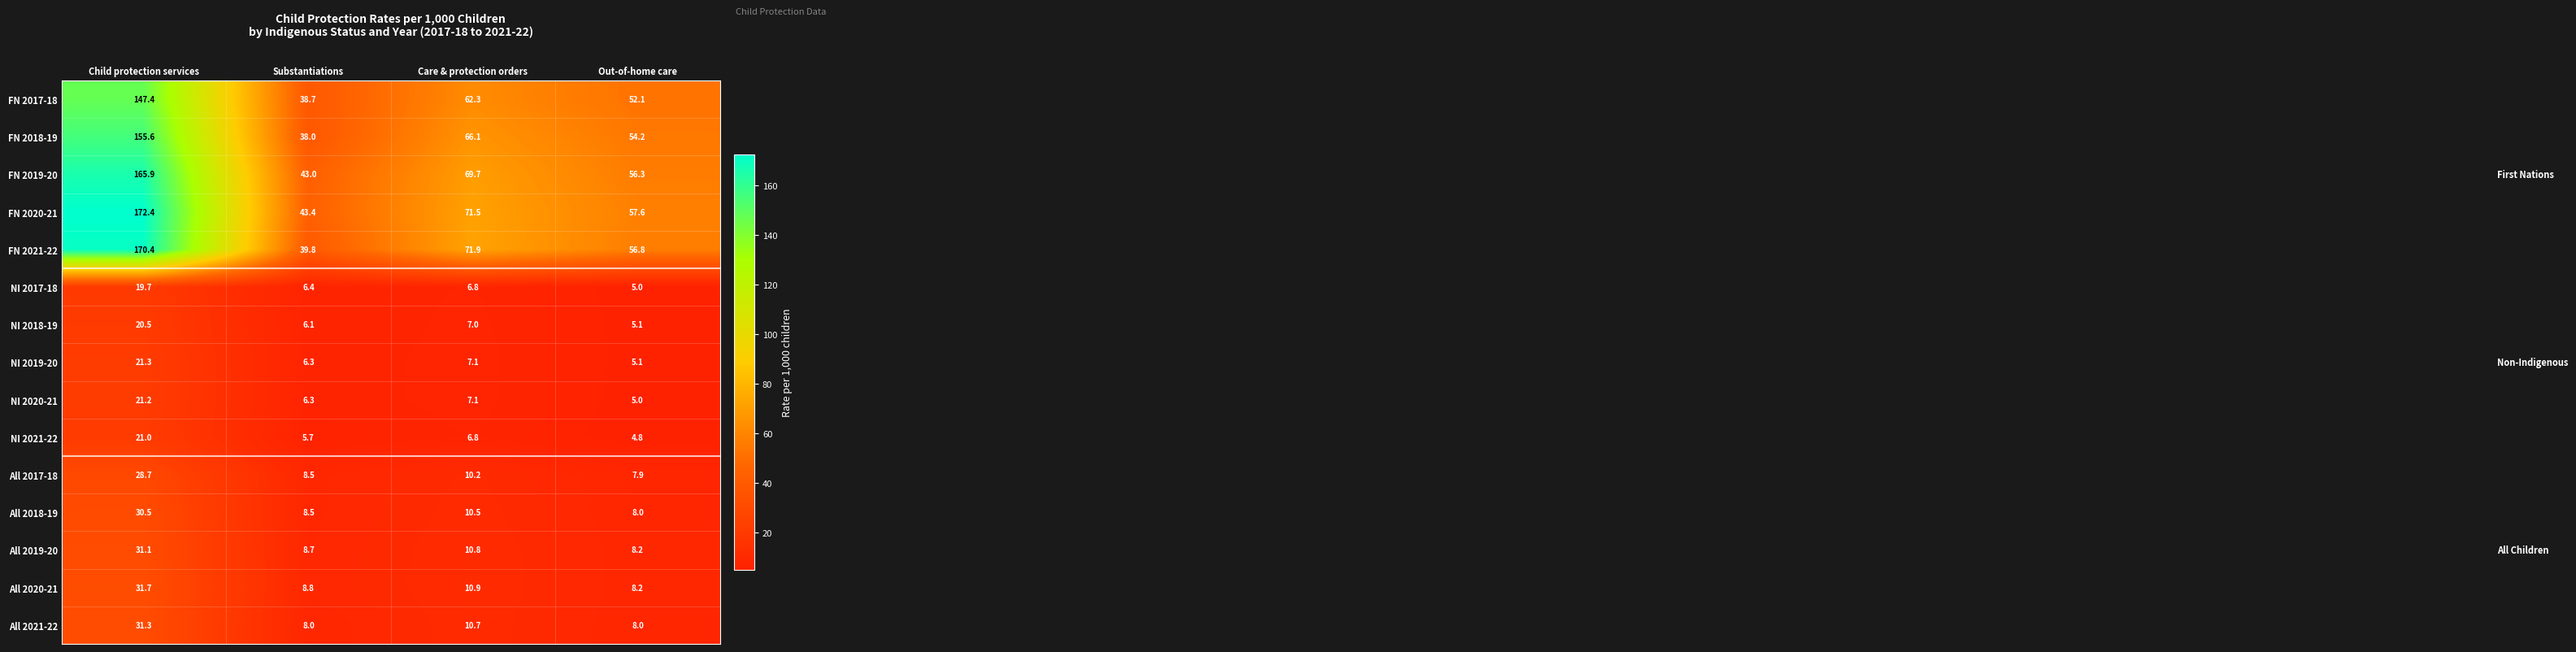

At how many categories does at least one series exceed 48?

3